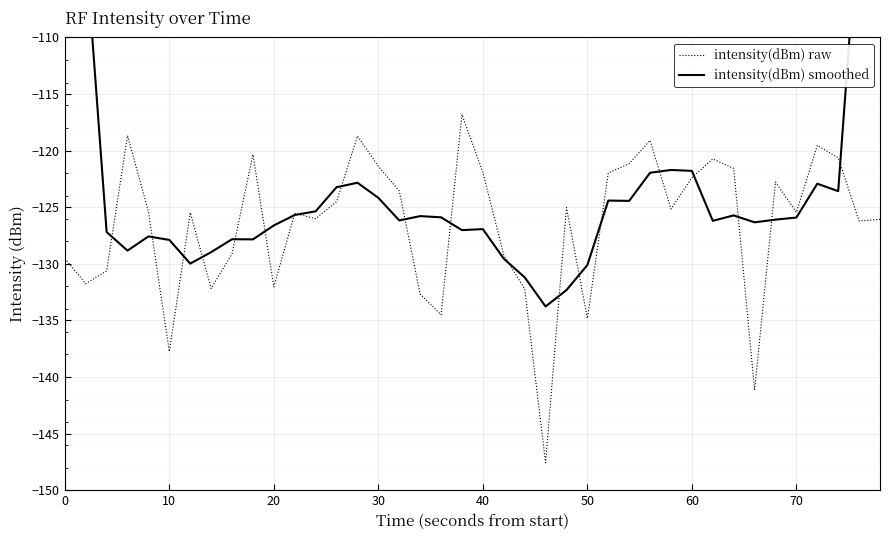

What is the minimum value for intensity(dBm) smoothed?

-133.8